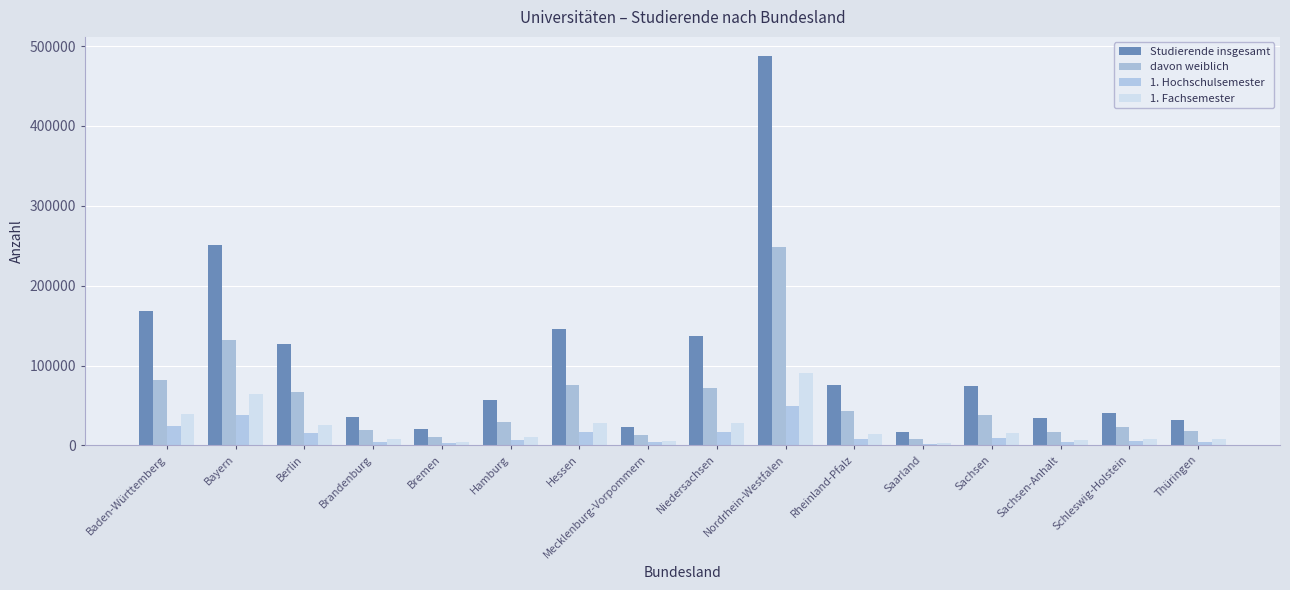

At which label does Studierende insgesamt first exceed 74016?

Baden-Württemberg